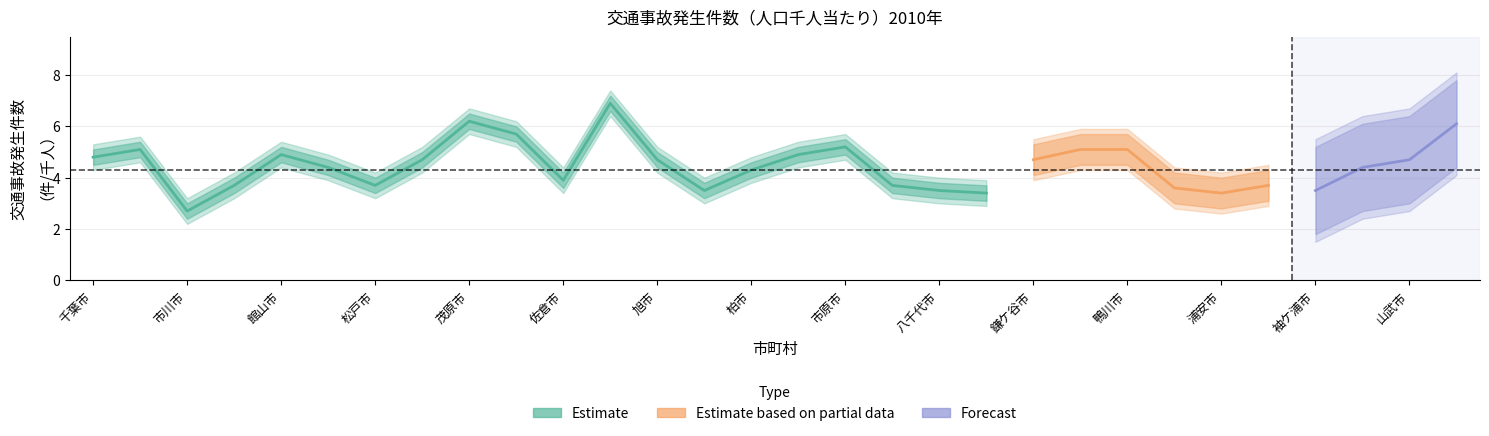

At which label is indicator closest to 4?

佐倉市